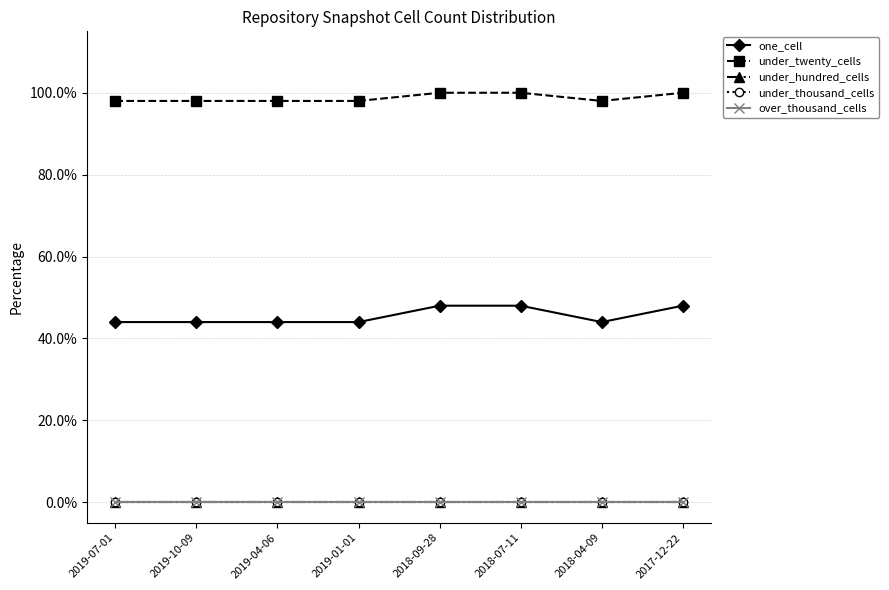

What is the difference between the second highest and second lowest values in the under_twenty_cells series?

2